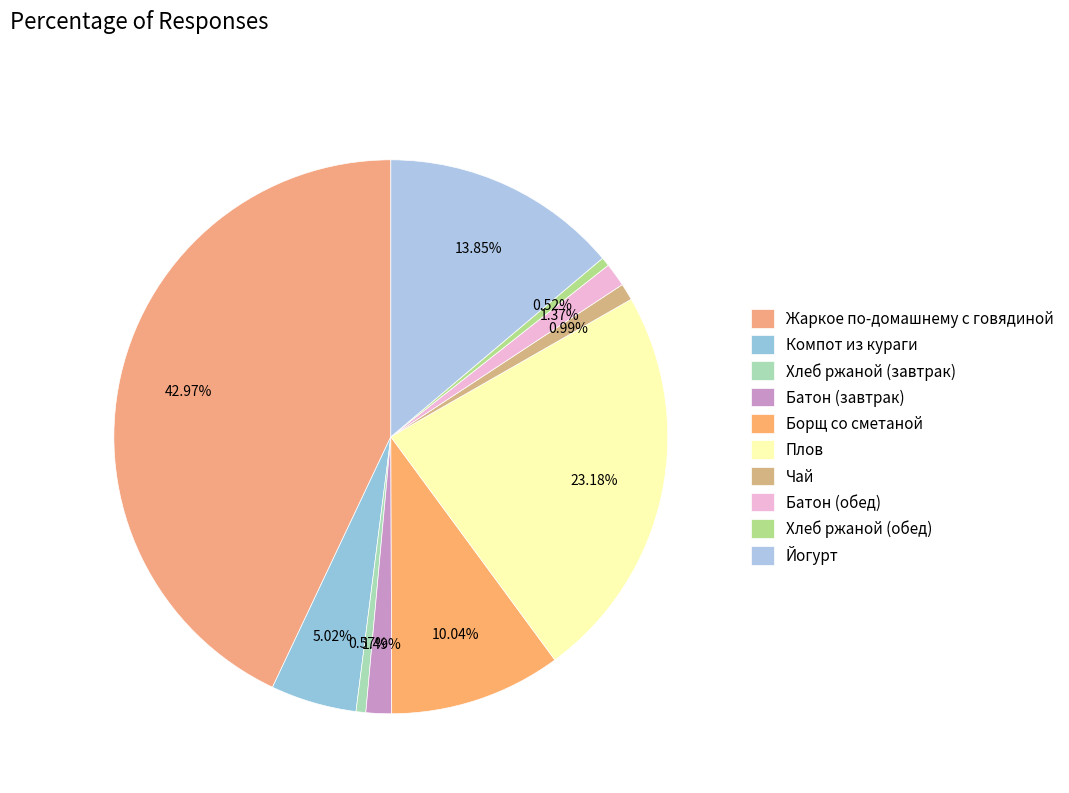

How many segments does this pie chart have?

10